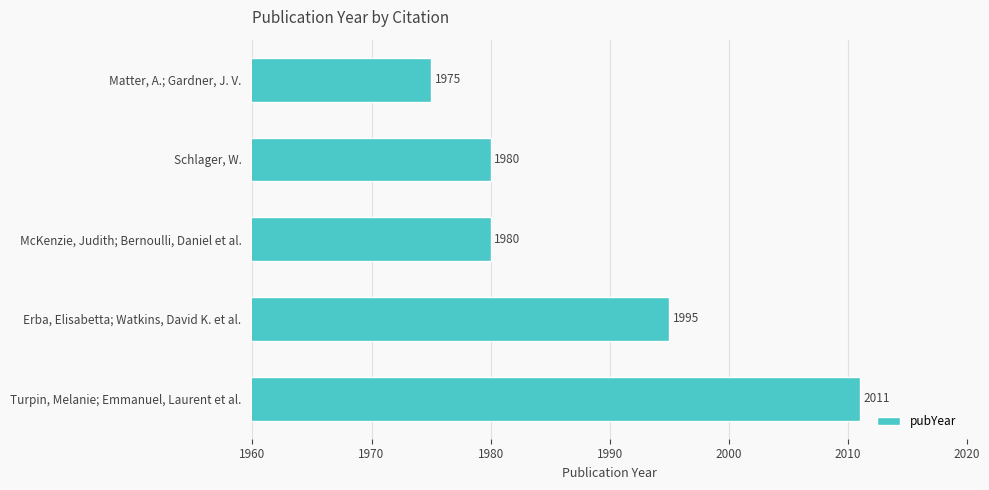

Does the chart contain stacked bars?

No